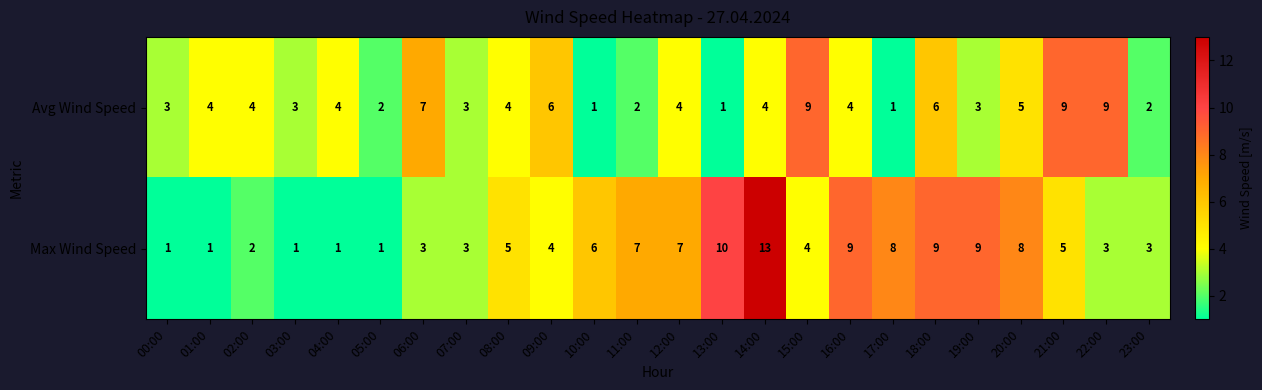

Count the number of categories in the chart.

24